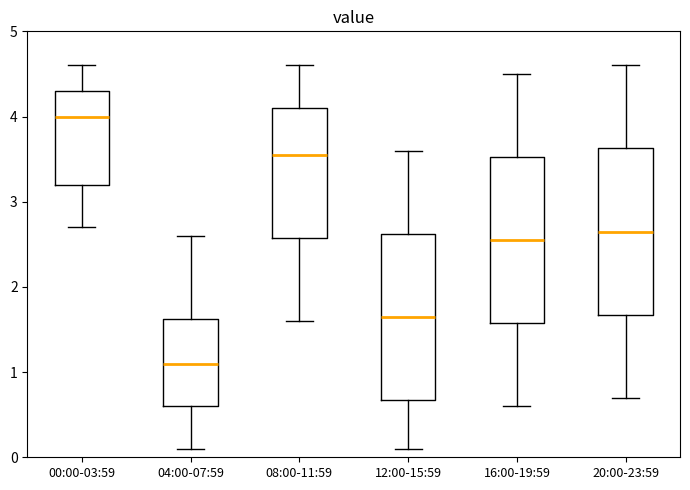

Reading left to right, read every box against the y-axis: the position of its median line, the range the box covers, and the ends of its whiskers. The values are not printed on the chart, so give them approximately, as read against the axis.

00:00-03:59: median 4.0, box 3.2 to 4.3, whiskers 2.7 to 4.6
04:00-07:59: median 1.1, box 0.6 to 1.6, whiskers 0.1 to 2.6
08:00-11:59: median 3.6, box 2.6 to 4.1, whiskers 1.6 to 4.6
12:00-15:59: median 1.7, box 0.7 to 2.6, whiskers 0.1 to 3.6
16:00-19:59: median 2.6, box 1.6 to 3.5, whiskers 0.6 to 4.5
20:00-23:59: median 2.7, box 1.7 to 3.6, whiskers 0.7 to 4.6